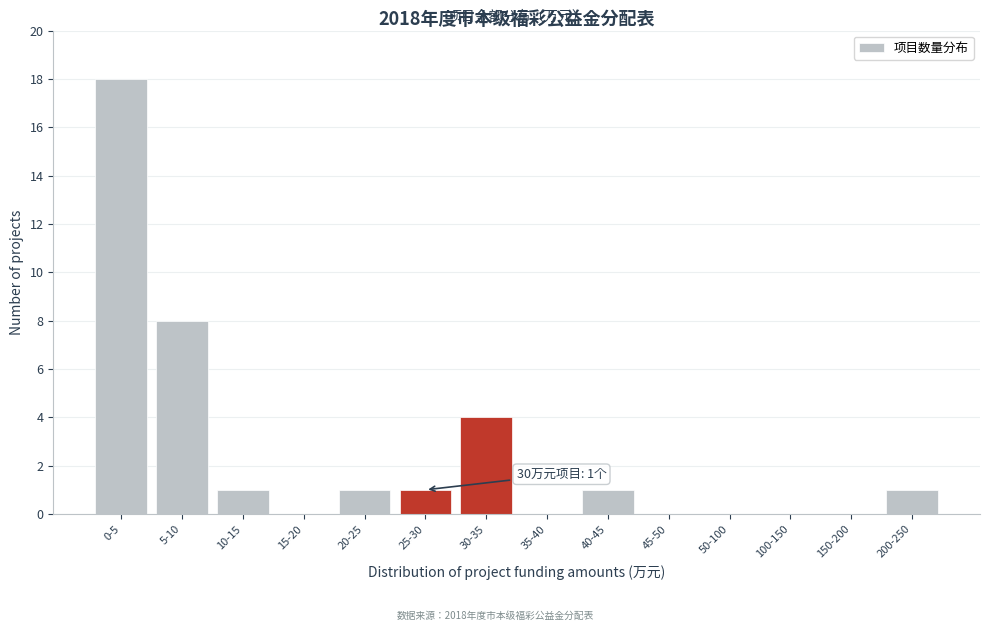

Reading left to right, what are all the values shown in this chart?

0-5=18	5-10=8	10-15=1	15-20=0	20-25=1	25-30=1	30-35=4	35-40=0	40-45=1	45-50=0	50-100=0	100-150=0	150-200=0	200-250=1